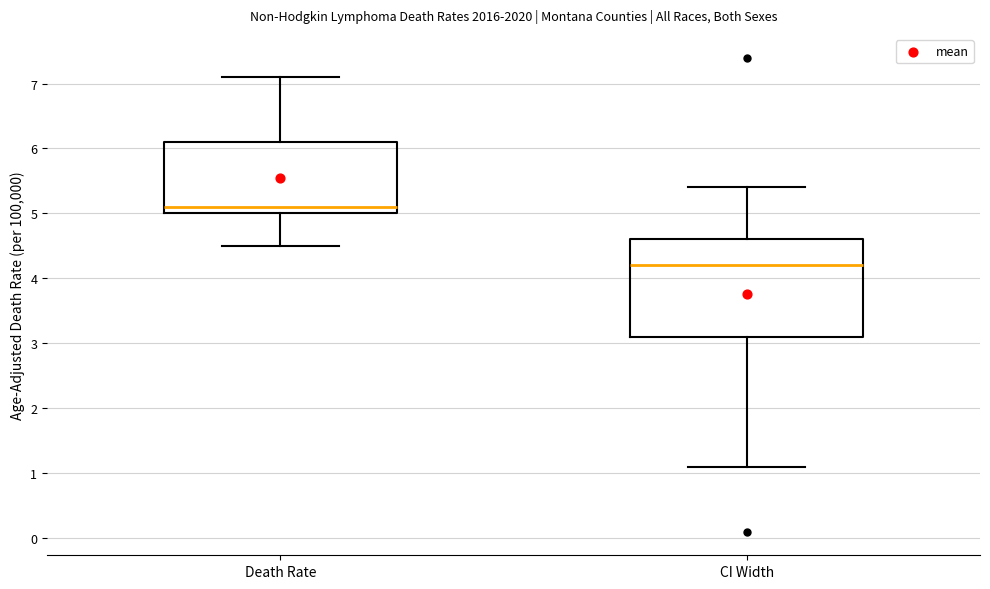

Comparing the boxes themselves (not the whiskers), which one is the tallest?

CI Width